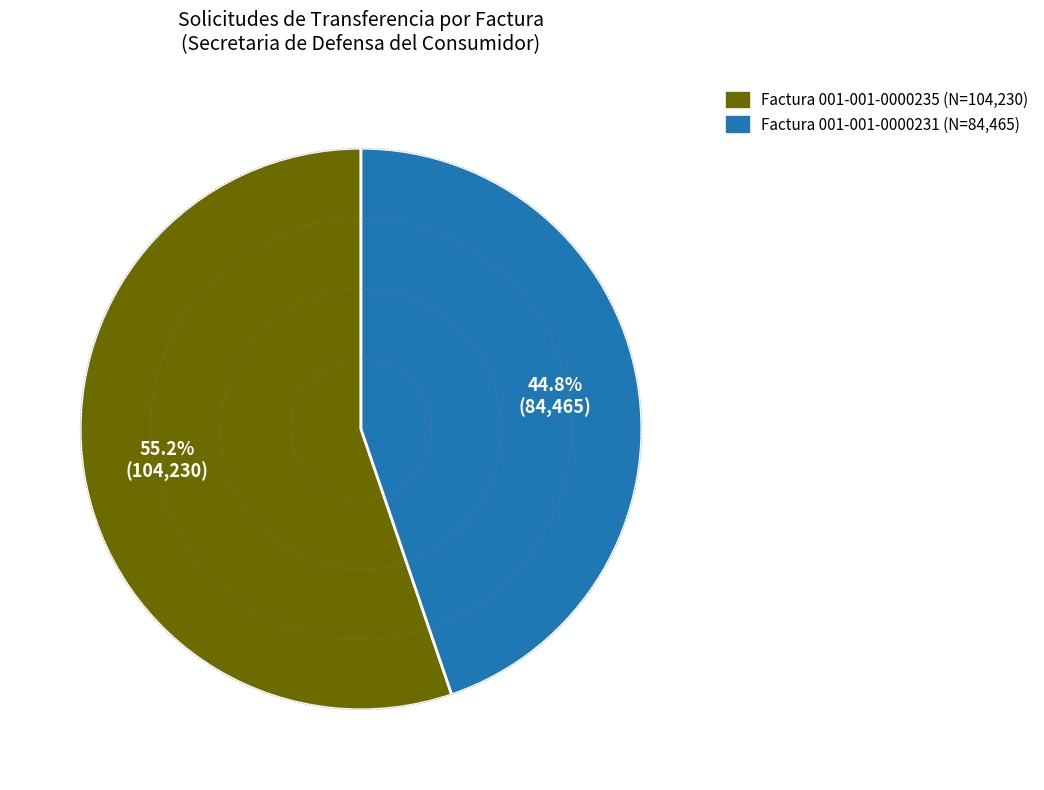

Between Factura 001-001-0000231 and Factura 001-001-0000235, which is larger?

Factura 001-001-0000235